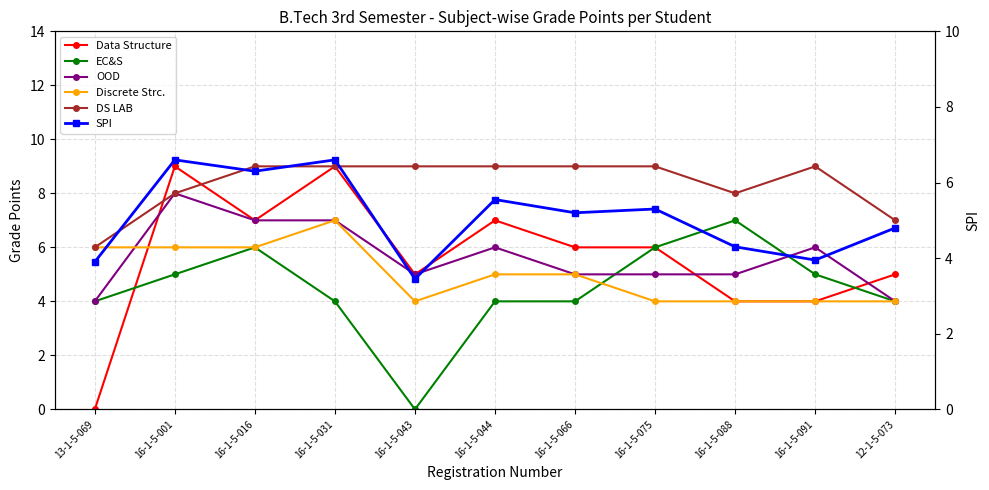

List the series in order of their peak value, lowest first.

SPI, EC&S, Discrete Strc., OOD, Data Structure, DS LAB